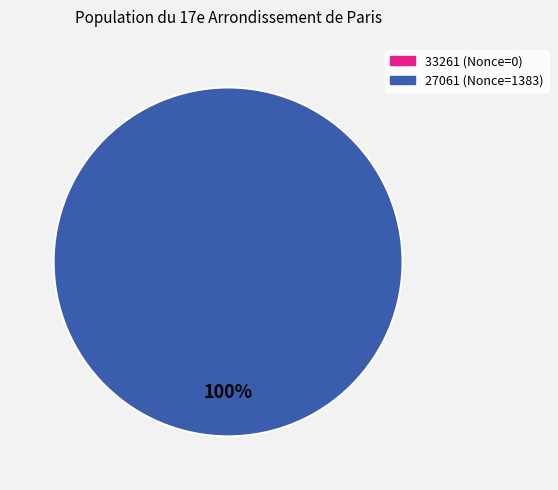

How many segments does this pie chart have?

2